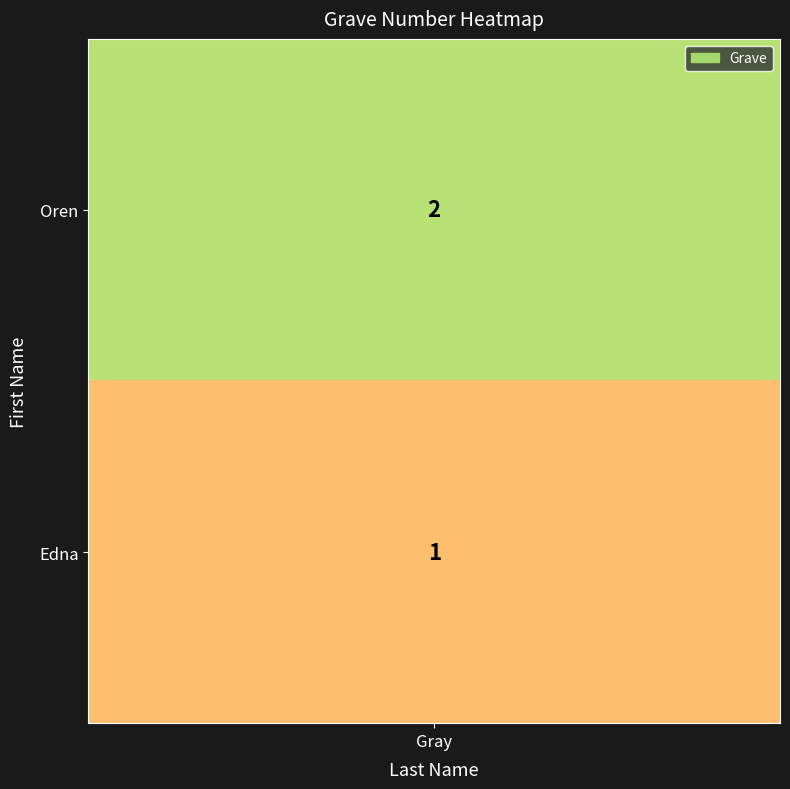

Where is the data nearest to the value 1?

1